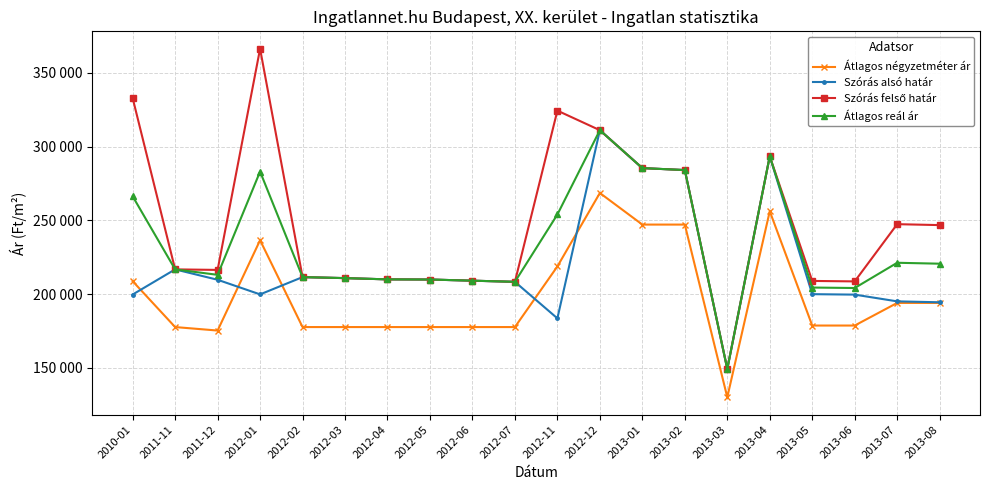

Reading left to right, list all the values displayed in this chart.

Átlagos négyzetméter ár: 208726	177611	175247	236532	177611	177611	177611	177611	177611	177611	218744	268571	247142	247142	130000	256190	178644	178644	193985	193985
Szórás alsó határ: 199695	216748	209699	199782	211499	210818	209973	209861	209079	208303	183521	311188	285462	284127	149183	293461	199934	199617	195050	194424
Szórás felső határ: 332953	216748	216383	366436	211499	210818	209973	209861	209079	208303	324451	311188	285462	284127	149183	293461	208910	208593	247416	246790
Átlagos reál ár: 266324	216748	213041	283109	211499	210818	209973	209861	209079	208303	253986	311188	285462	284127	149183	293461	204422	204105	221233	220607